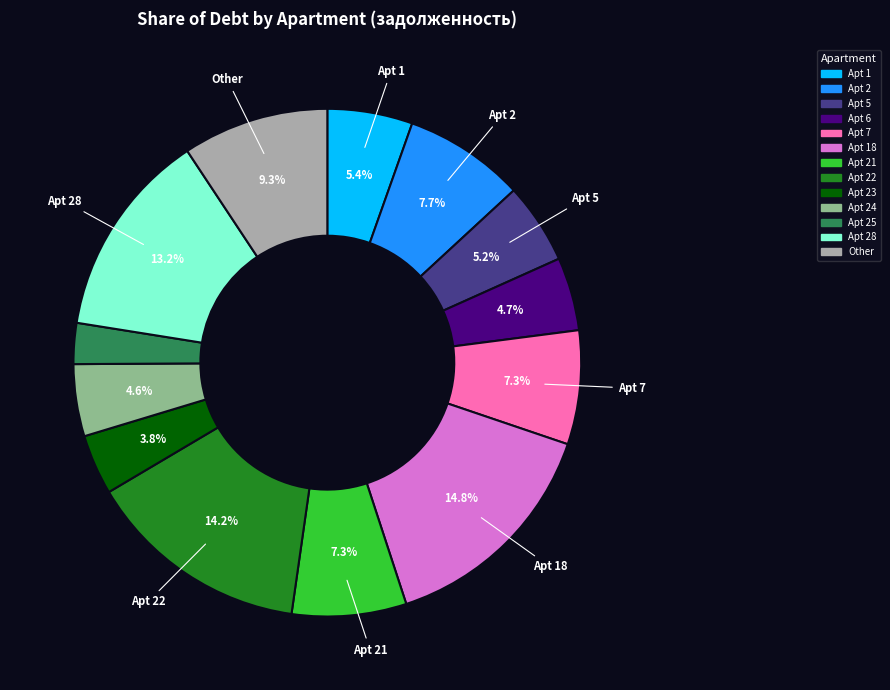

Is there any slice that represents more than half of the pie?

No